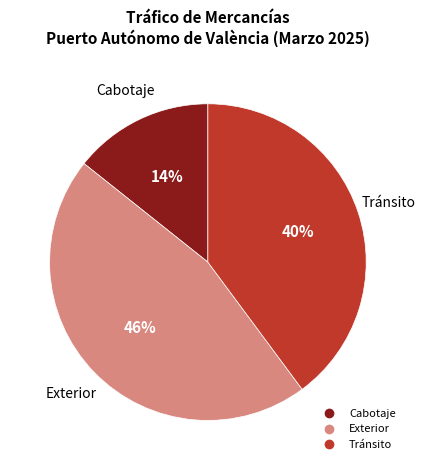

To the nearest percent, what is the average slice percentage?

33%